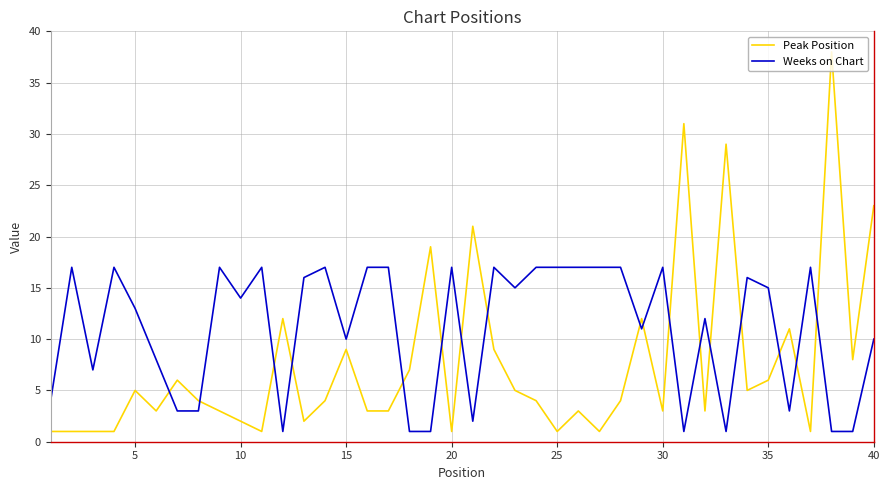

True or false: Weeks on Chart and Peak Position cross at least once.

True